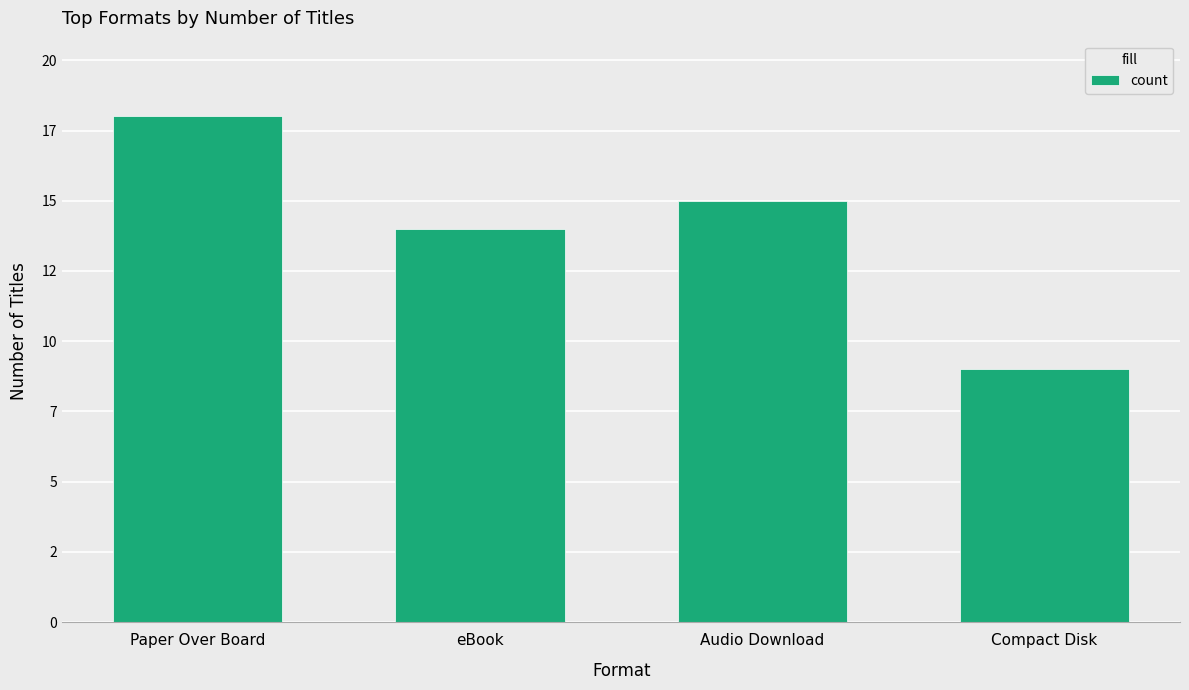

Is it true that the value at Paper Over Board is 11?

False